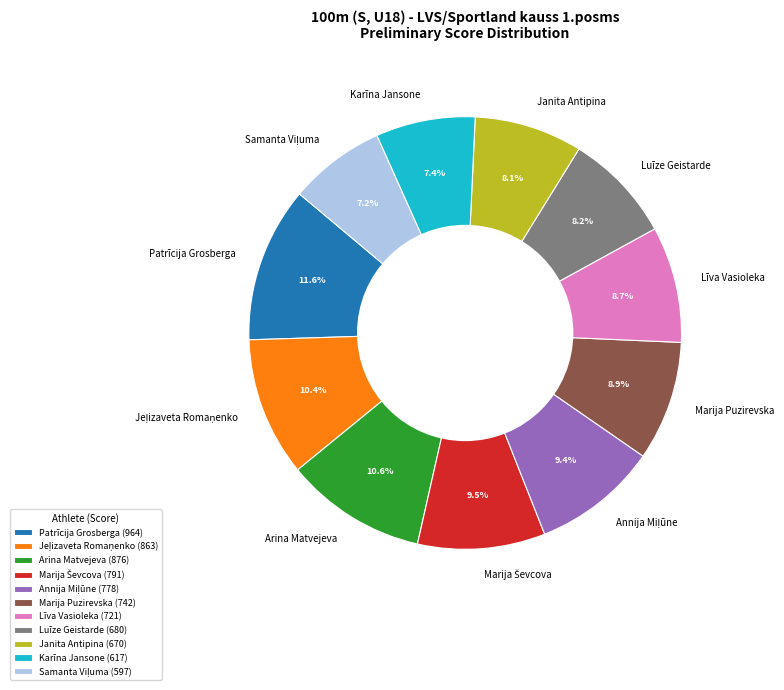

Between Janita Antipina and Līva Vasioleka, which is larger?

Līva Vasioleka